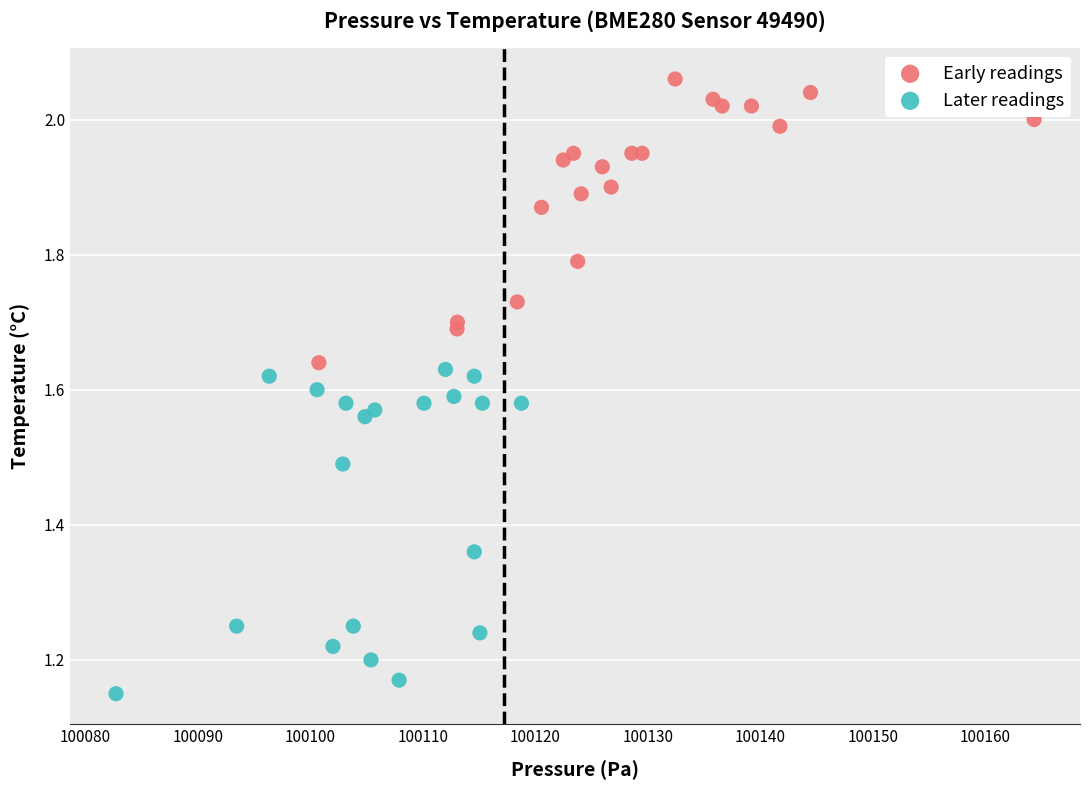

Which series reaches the minimum Y coordinate?

Later readings